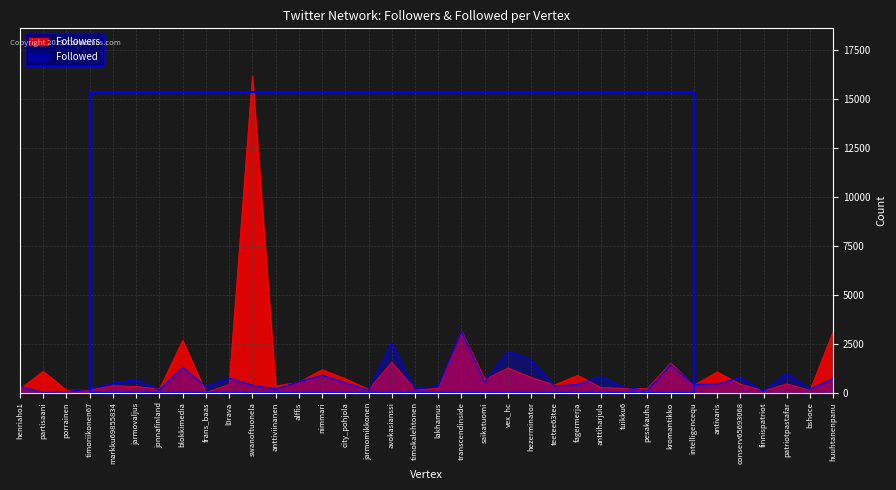

What is the highest value of the Followers series?

16176